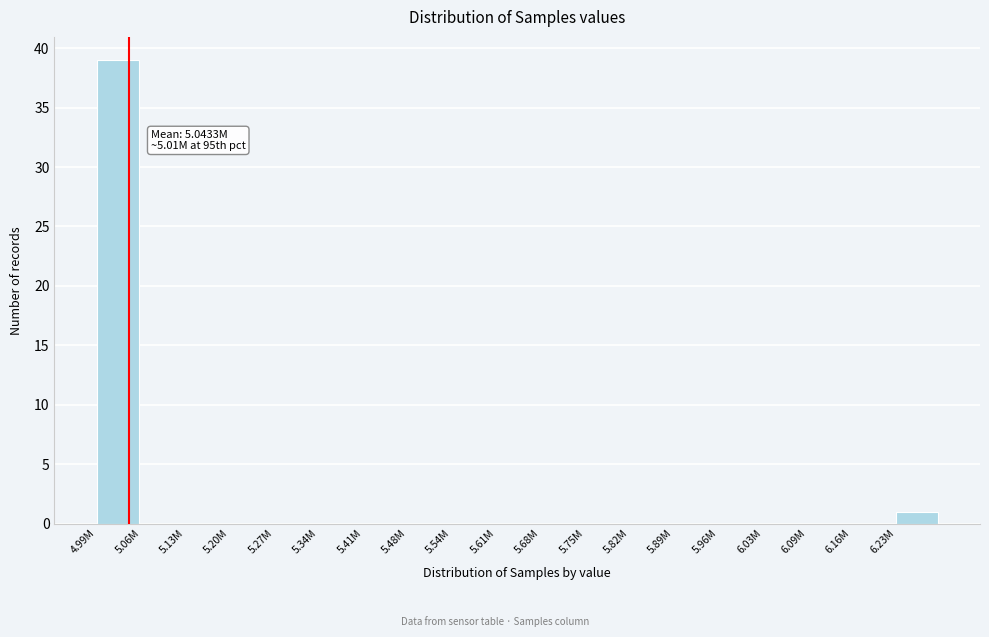

Reading left to right, transcribe all the data shown in this chart.

4.99M=39	5.06M=0	5.13M=0	5.20M=0	5.27M=0	5.34M=0	5.41M=0	5.48M=0	5.54M=0	5.61M=0	5.68M=0	5.75M=0	5.82M=0	5.89M=0	5.96M=0	6.03M=0	6.09M=0	6.16M=0	6.23M=1